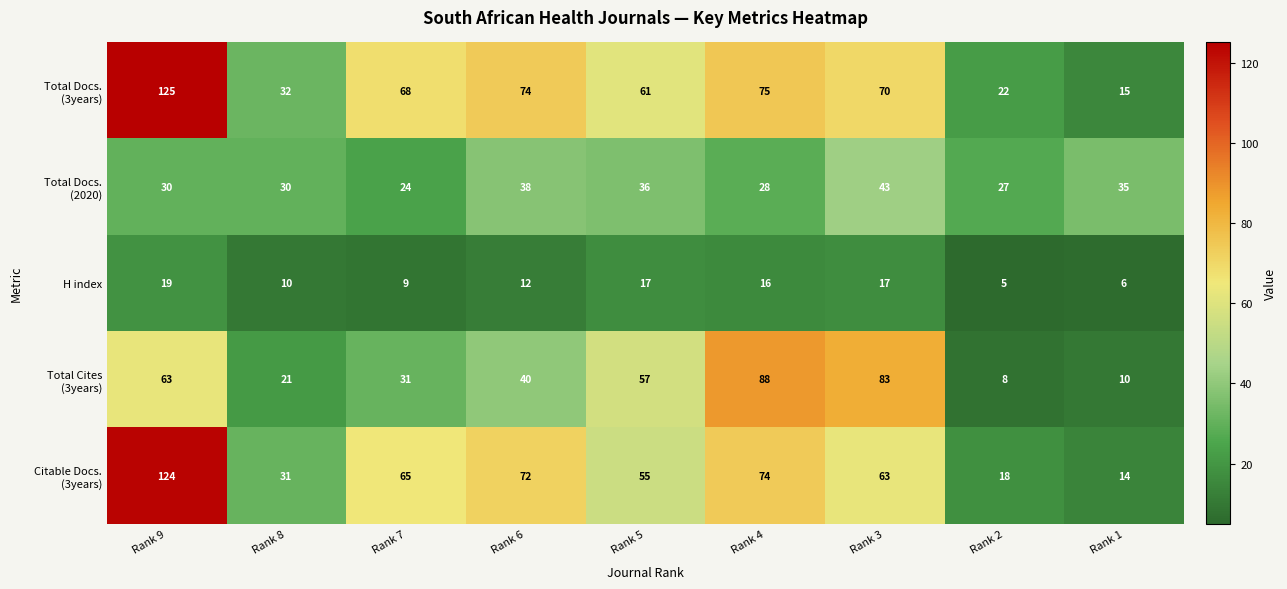

The value of H index at Rank 6 is 12. True or false?

True